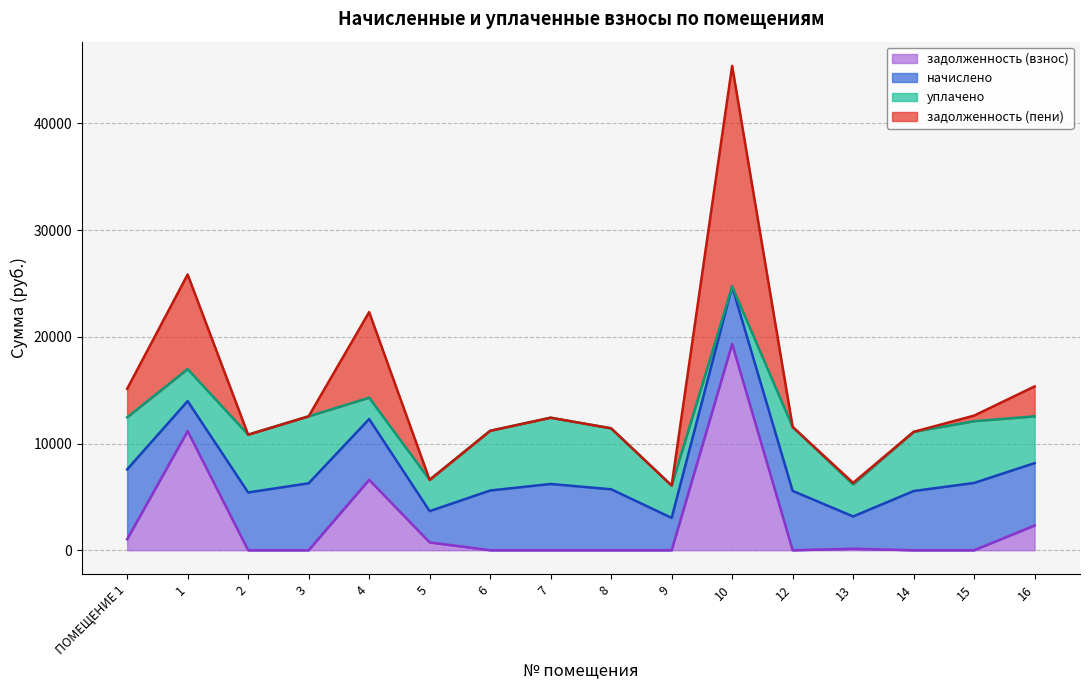

What is the value of the задолженность (взнос) point at the 13th from the left?

136.5